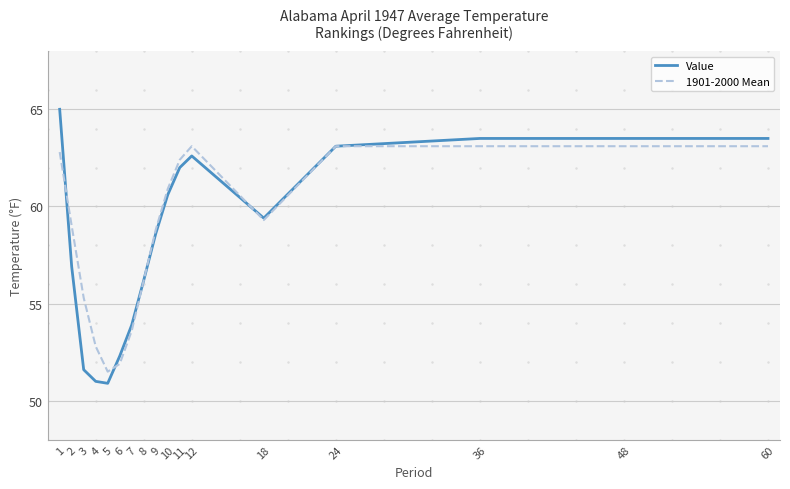

What is the minimum value shown in the chart?

50.9